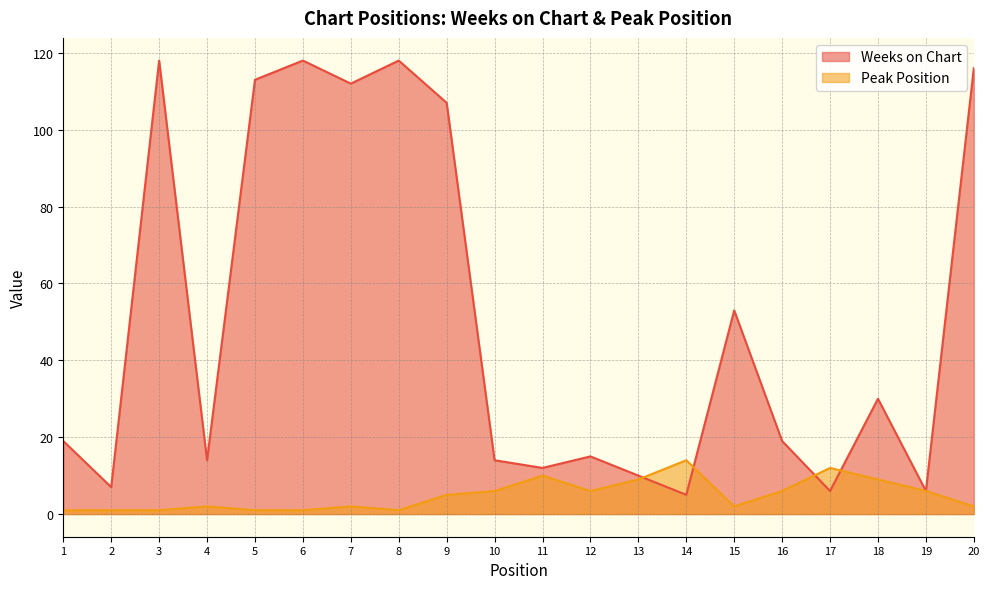

How many values in the Weeks on Chart series exceed 19?

9